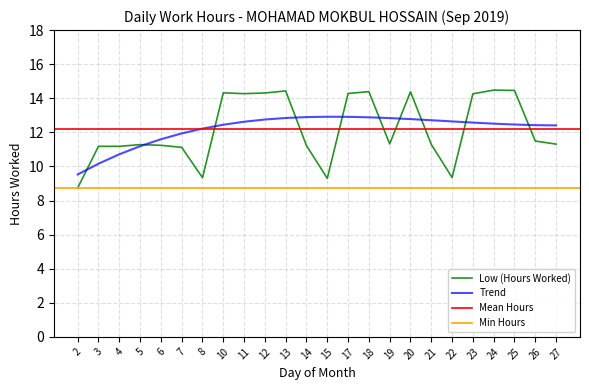

What is the maximum value shown in the chart?

14.5